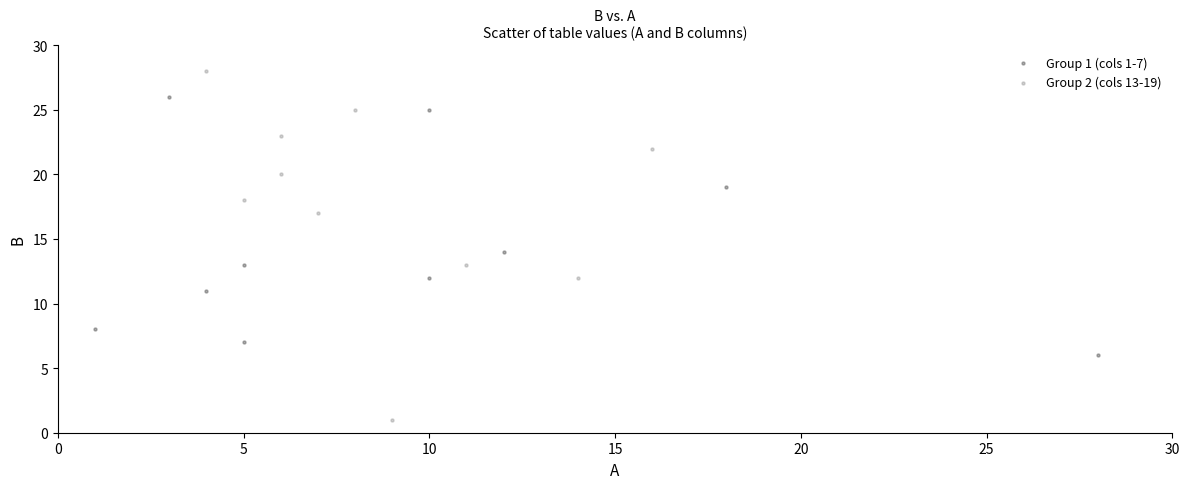

What are all the series names shown in the legend?

Group 1 (cols 1-7), Group 2 (cols 13-19)